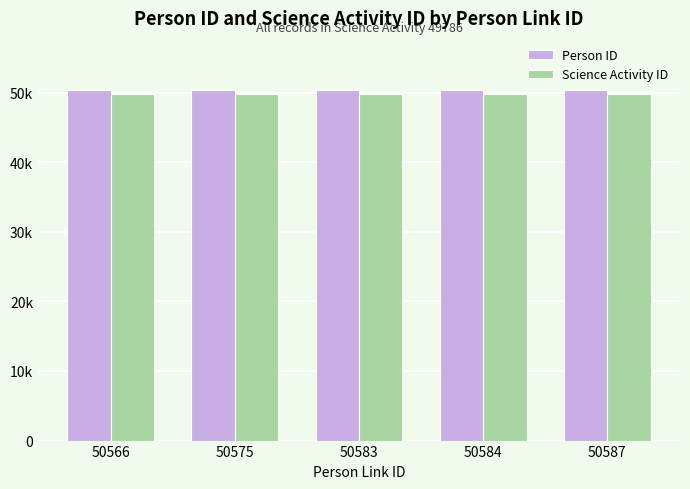

At how many categories does at least one series exceed 49965?

5